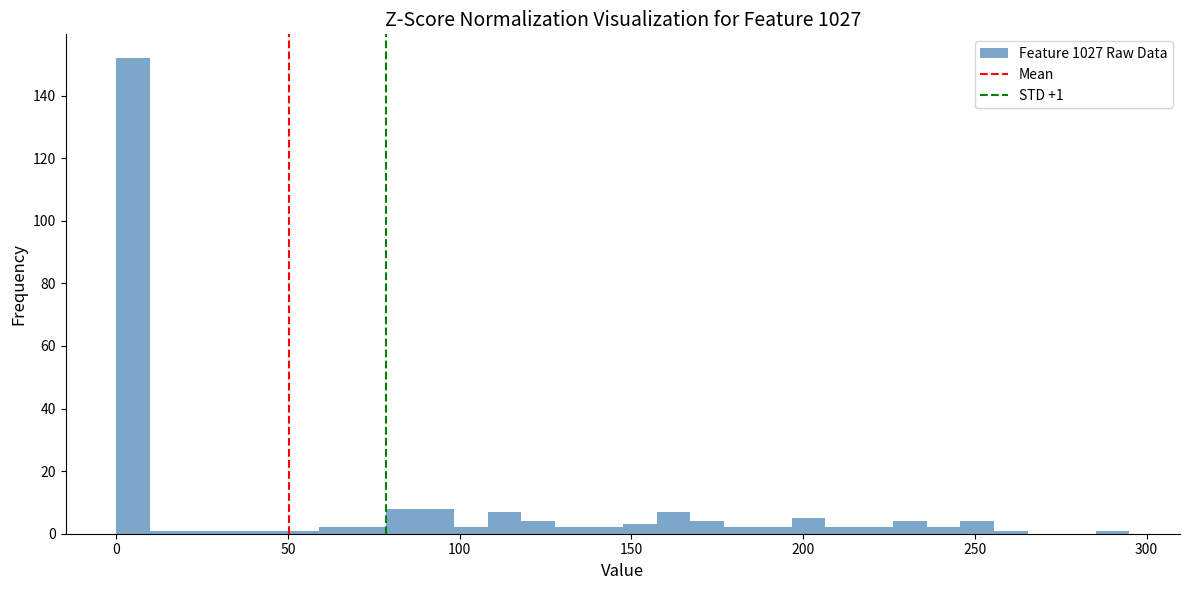

Around what value on the x-axis is the tallest bar? Give the approximate position of its centre, as read against the axis.

5